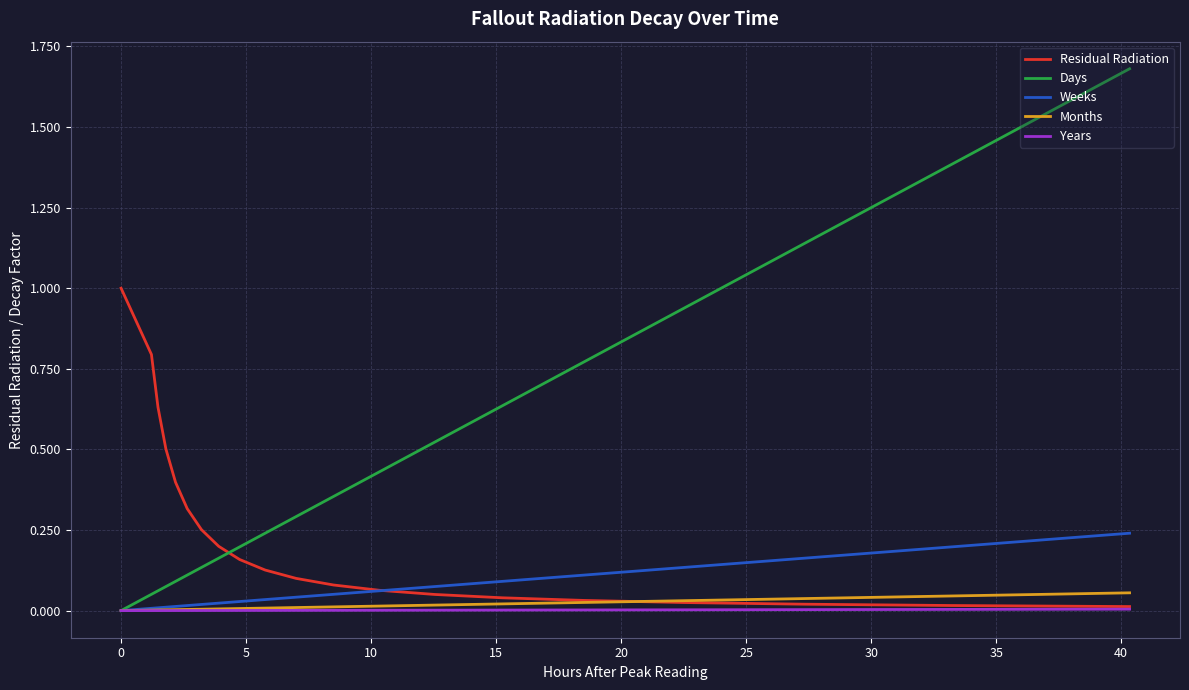

Which series has the widest spread of values?

Days